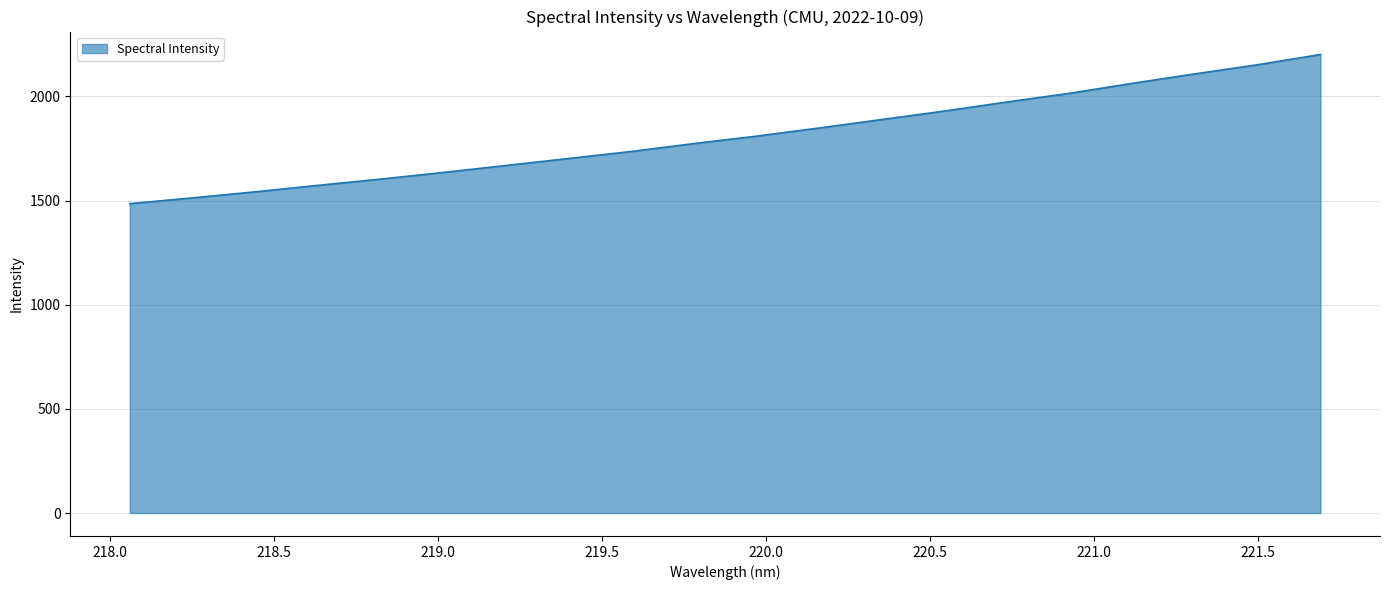

How many values exceed 1809?

10